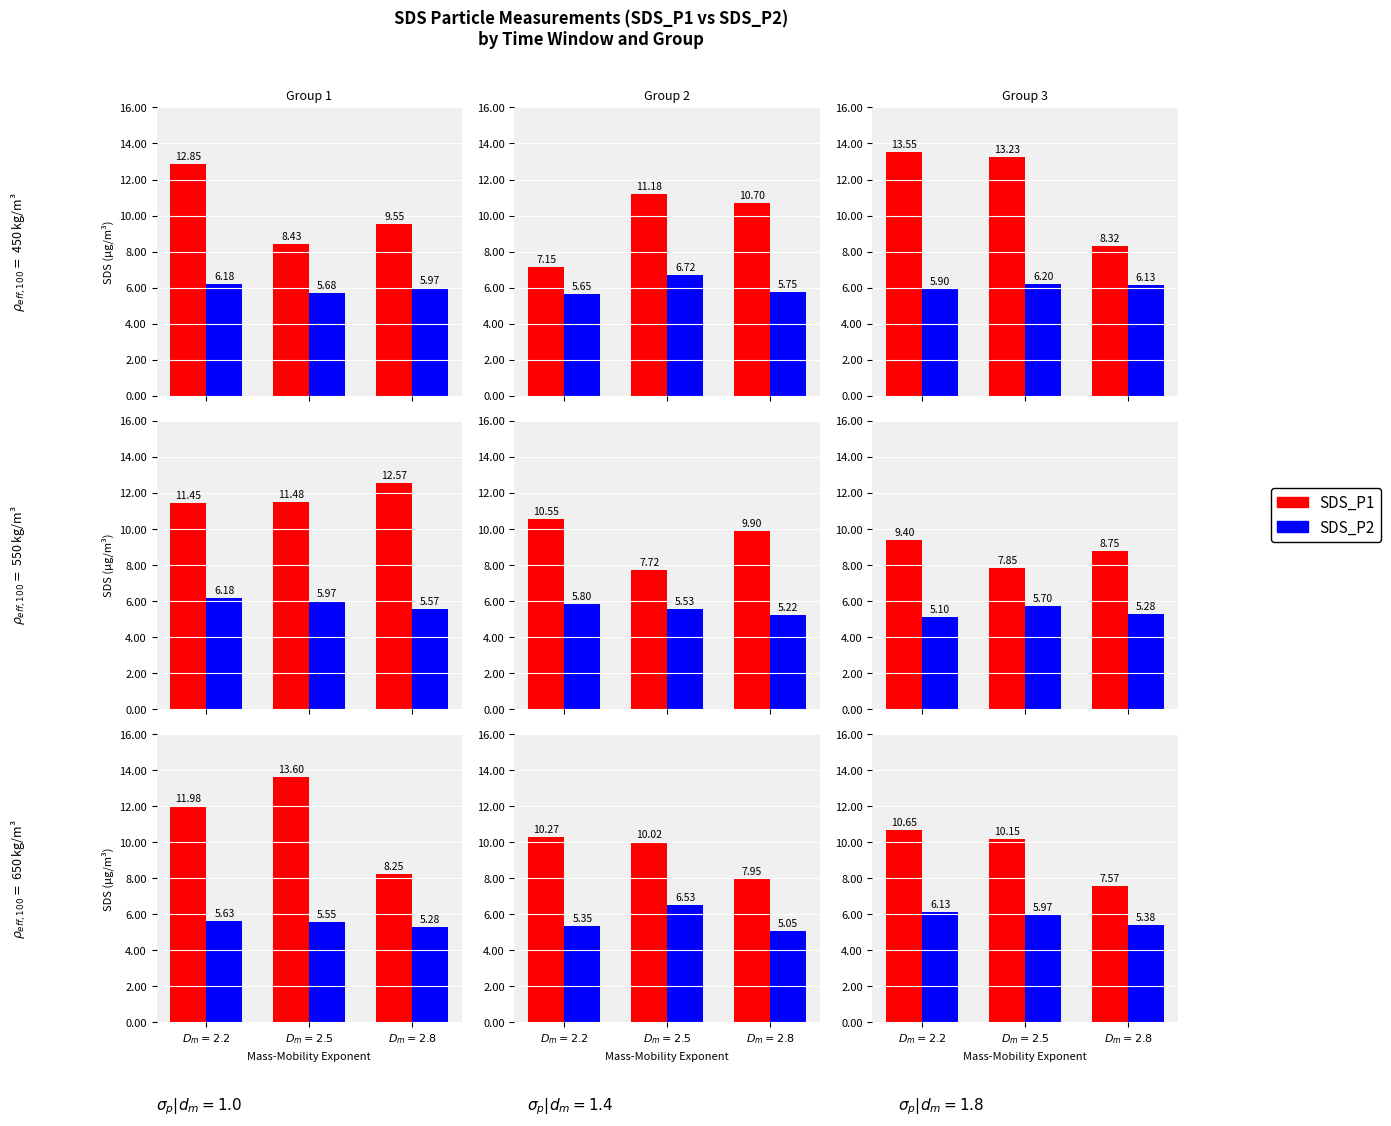

What are all the series names shown in the legend?

SDS_P1, SDS_P2